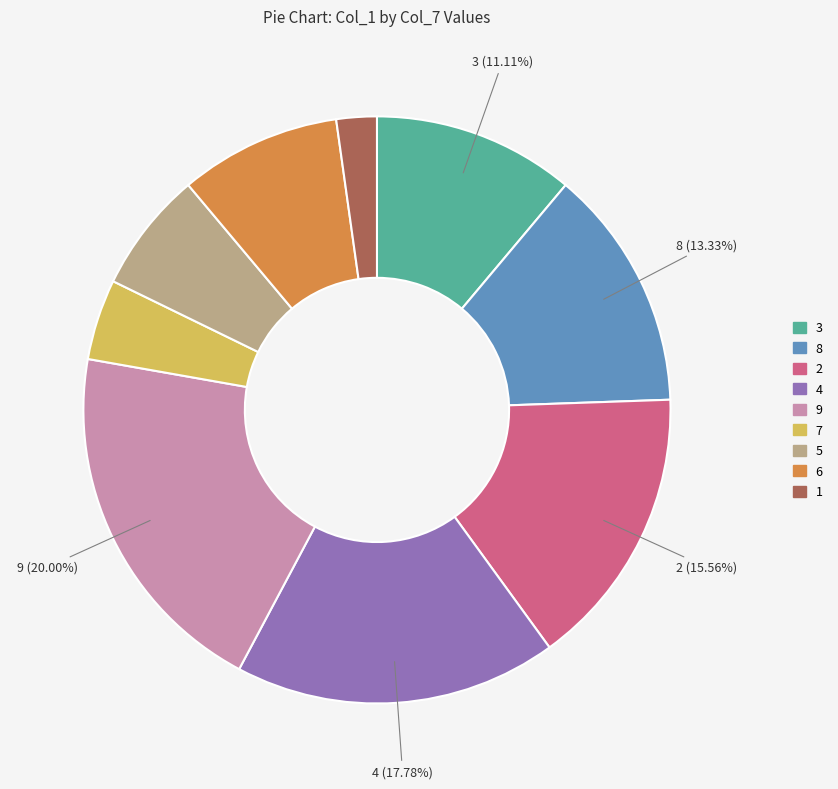

To the nearest percent, what is the difference between the largest and smallest slice percentages?

18%